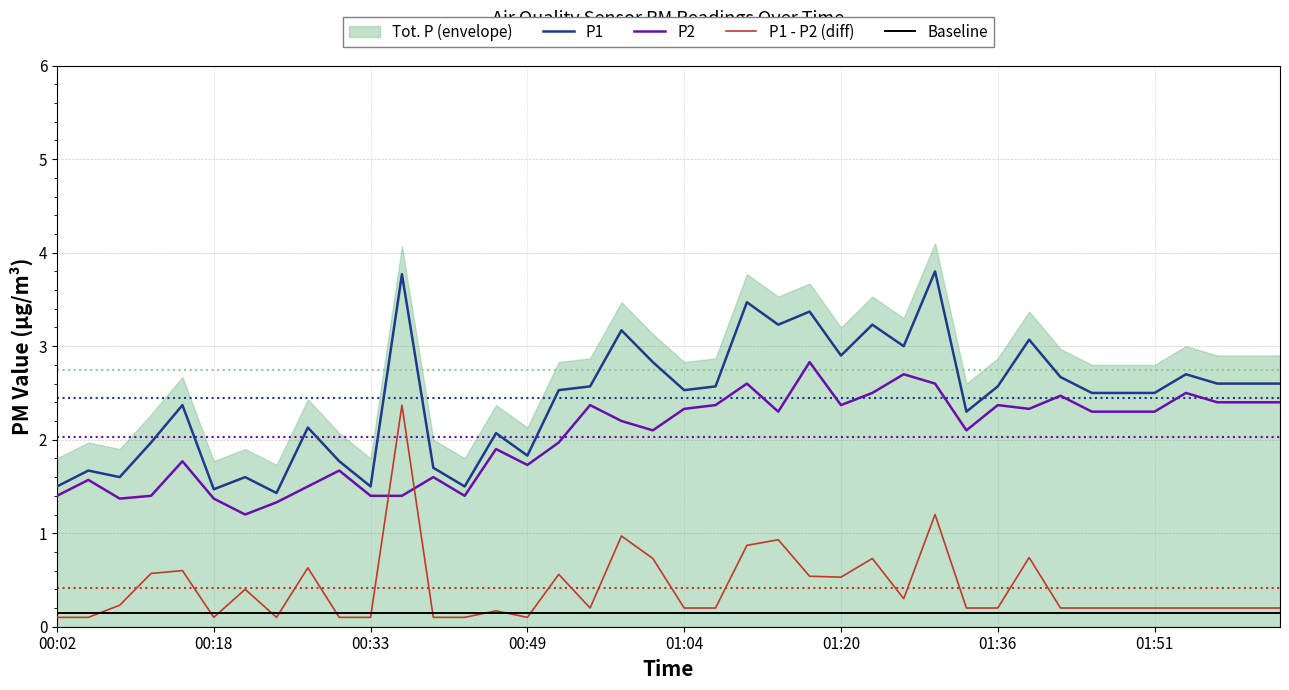

What is the difference between the highest and lowest values at 17?

2.4